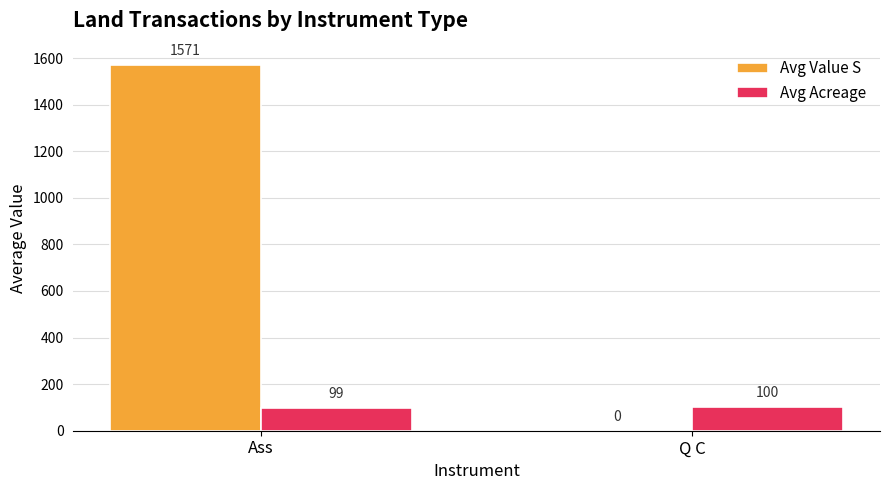

What is the sum of all Avg Acreage values?

199.0